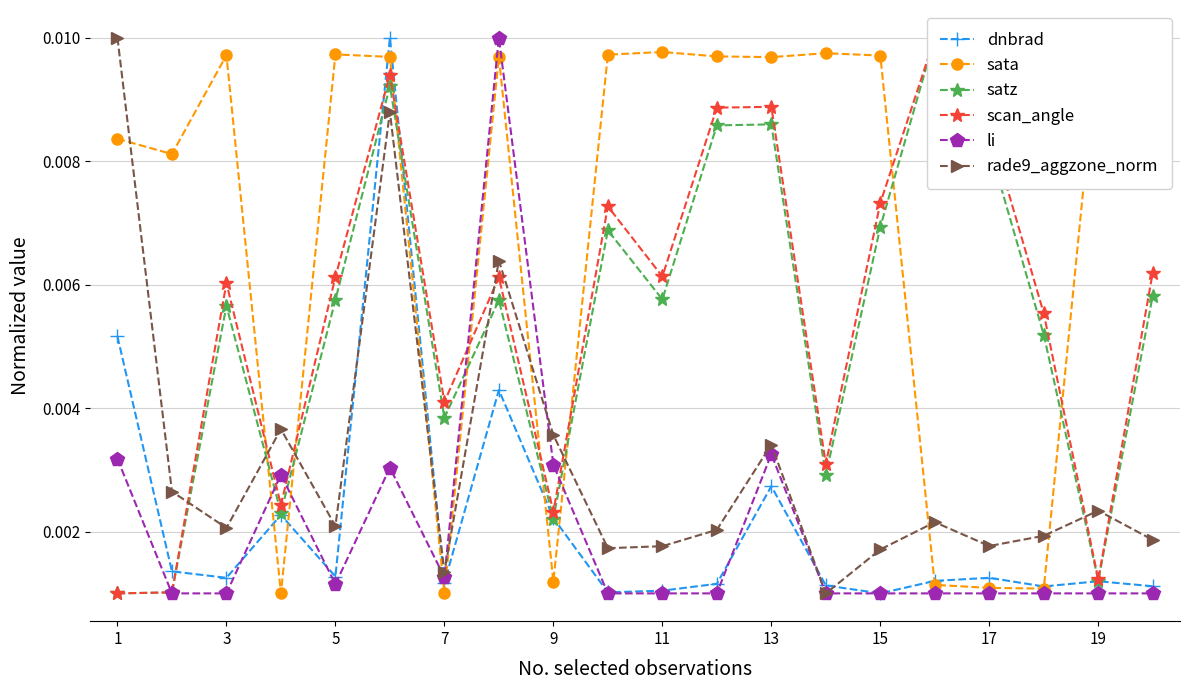

Rank the series by their maximum value, from highest to lowest.

dnbrad, sata, satz, scan_angle, li, rade9_aggzone_norm